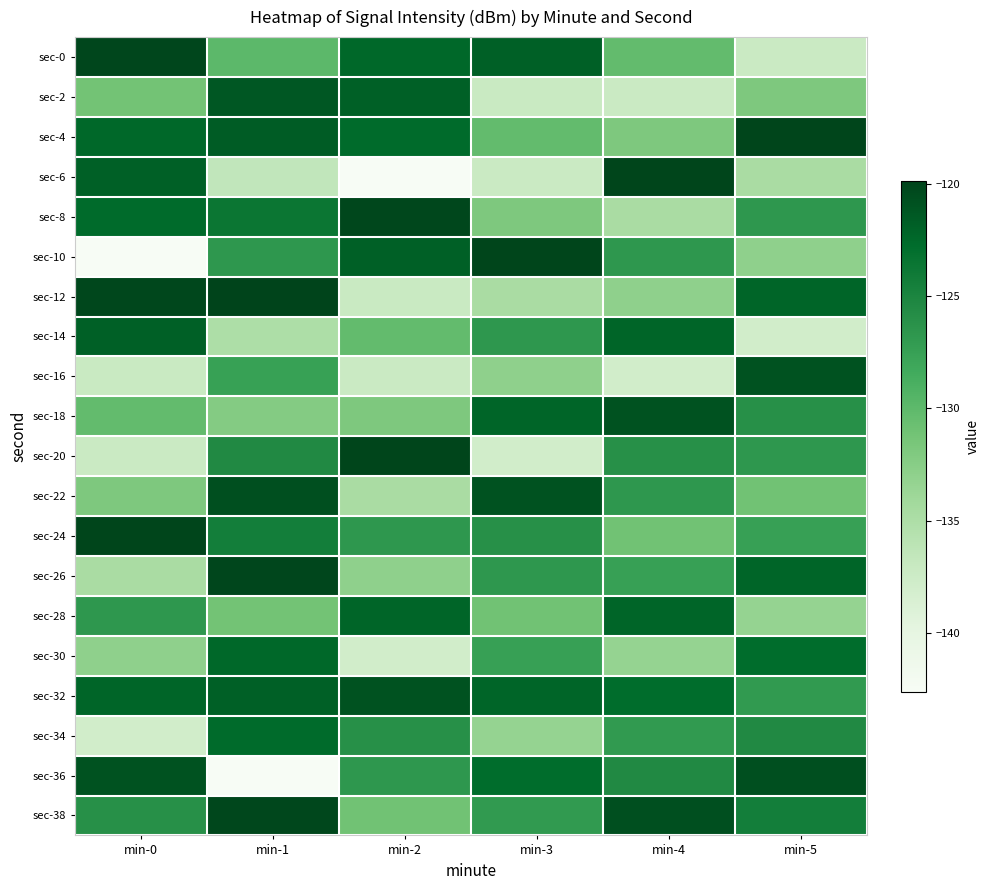

What is the difference between the highest and lowest values at min-1?

22.7